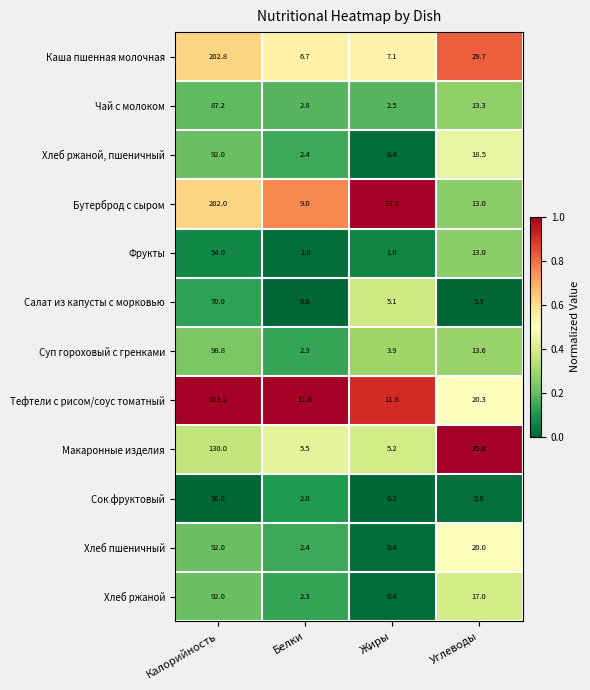

At which category is the sum across all series the highest?

Калорийность